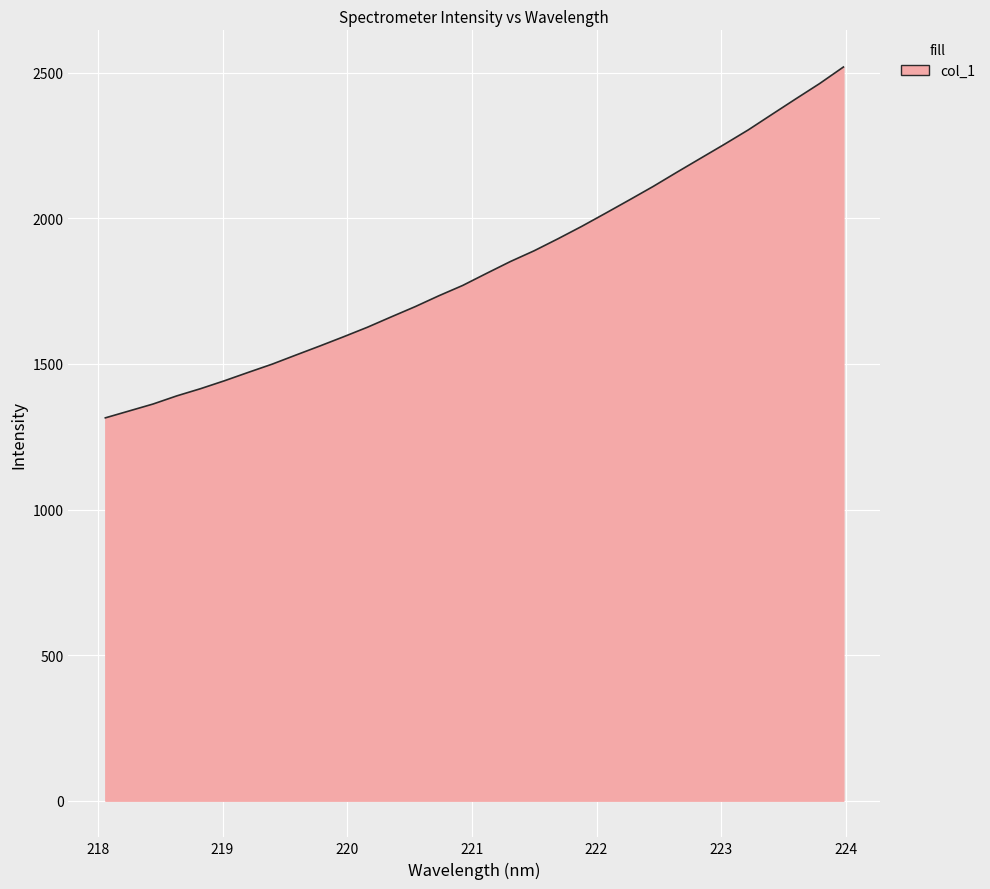

What is the smallest value displayed?

1314.9